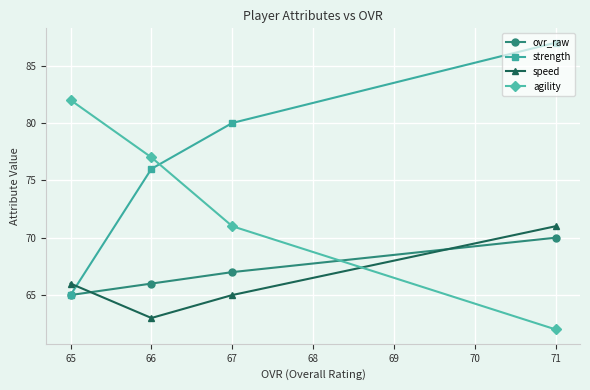

Which series has the largest total across all categories?

strength